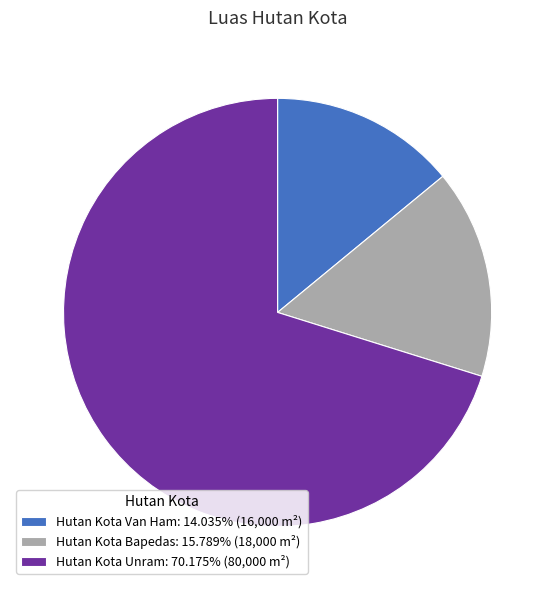

How many segments does this pie chart have?

3